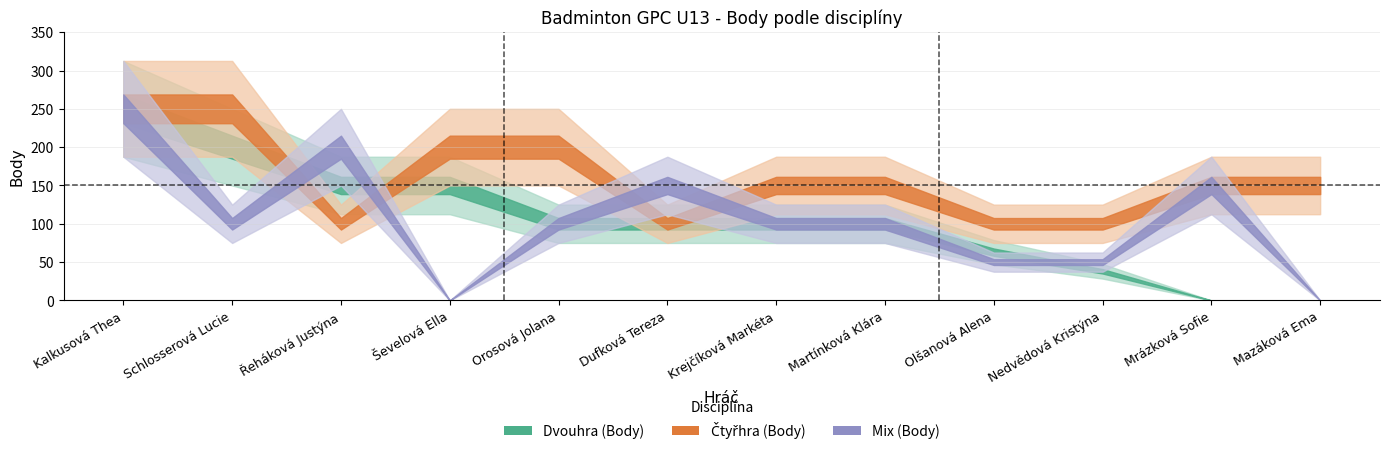

How many values in the Mix (Body) series are below 100?

4